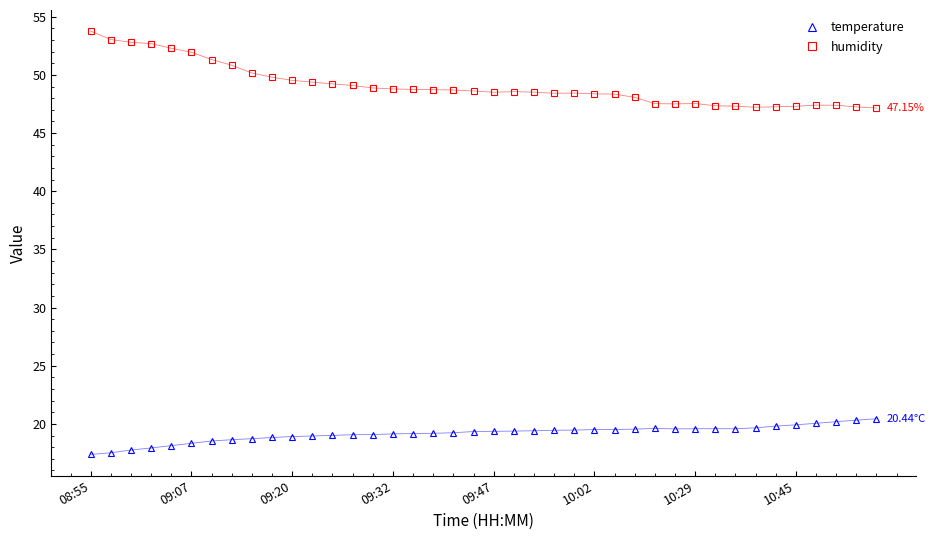

At how many categories does at least one series exceed 34?

40